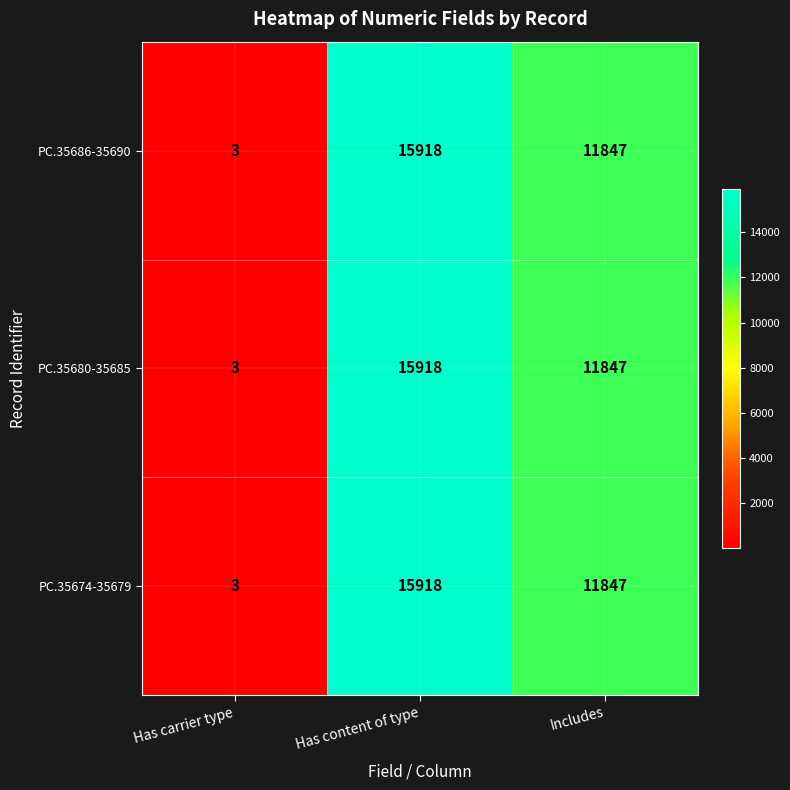

The value of PC.35686-35690 at Includes is 11847. True or false?

True